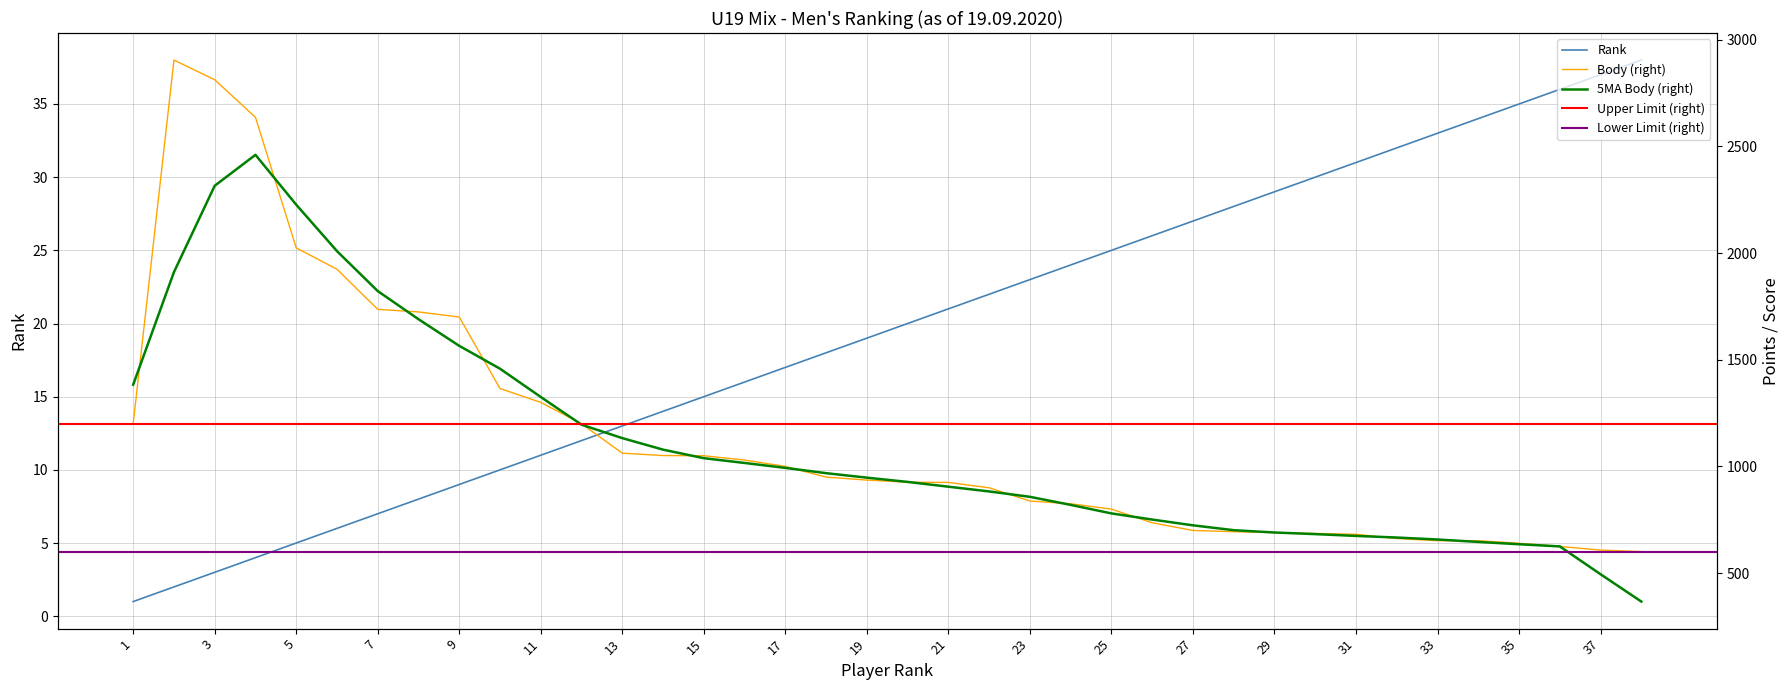

List the labels in order of Rank value, largest first.

38, 37, 36, 35, 34, 33, 32, 31, 30, 29, 28, 27, 26, 25, 24, 23, 22, 21, 20, 19, 18, 17, 16, 15, 14, 13, 12, 11, 10, 9, 8, 7, 6, 5, 4, 3, 2, 1